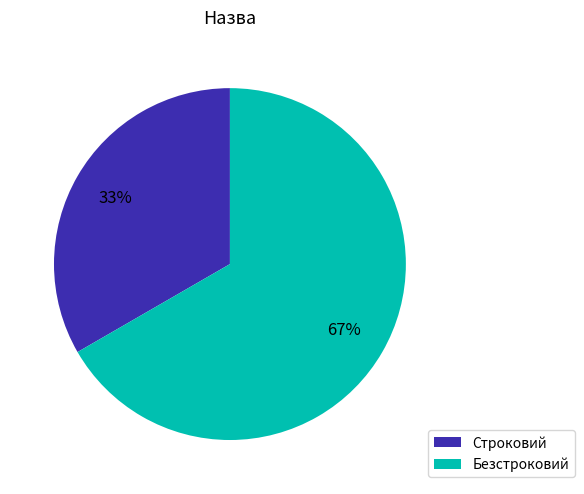

Approximately how many times larger is the value at Безстроковий compared to Строковий?

2.0